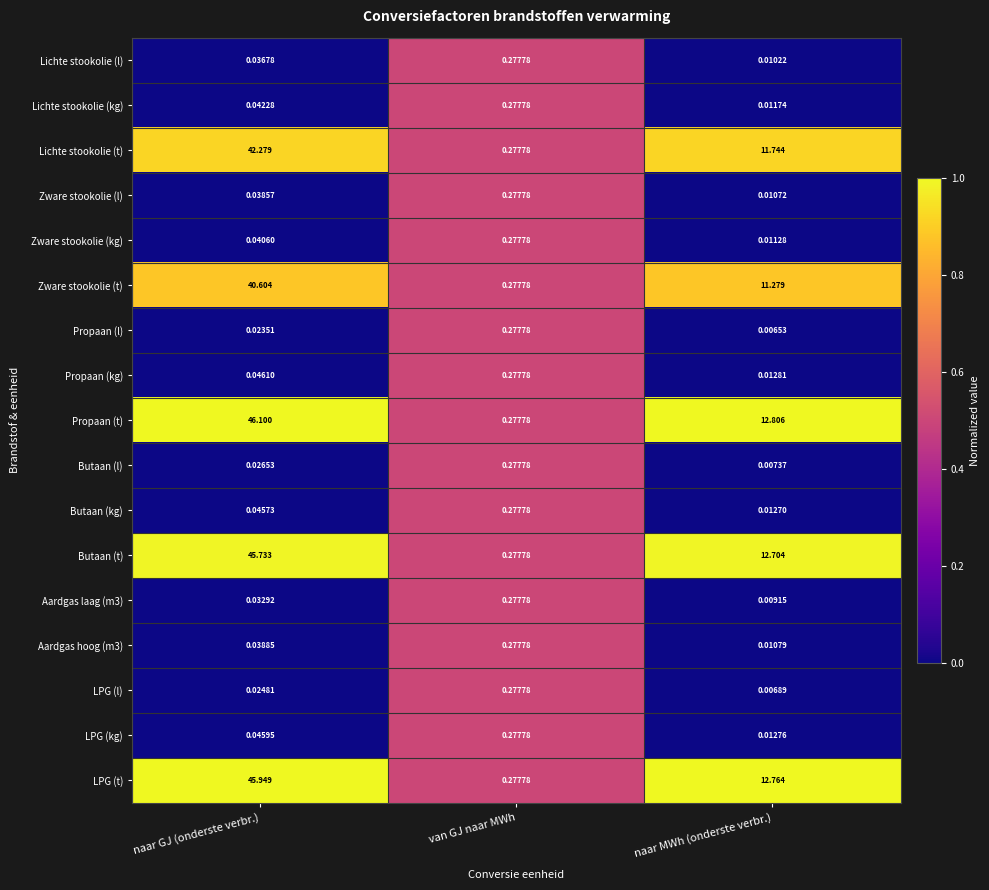

Which series has the largest range (max minus min)?

Propaan (t)